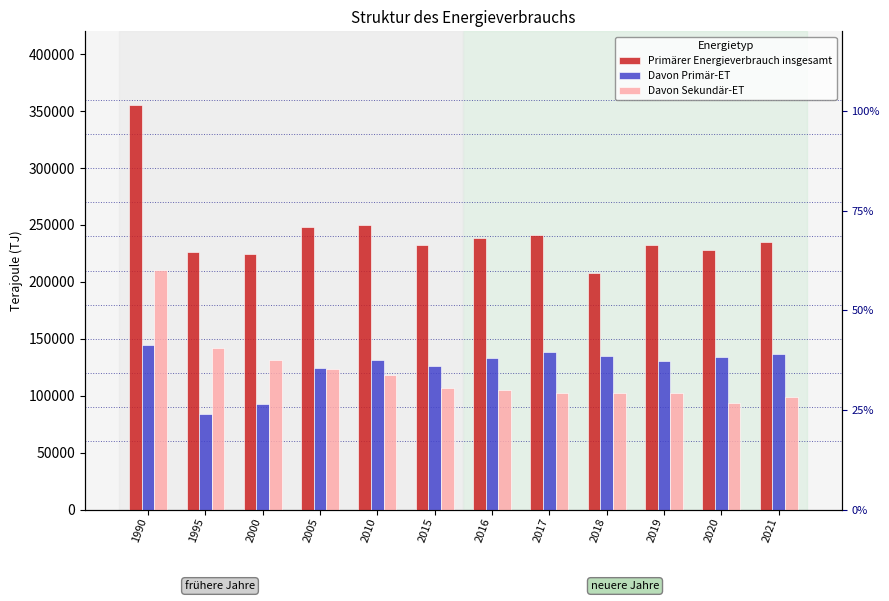

List the labels in order of Primärer Energieverbrauch insgesamt value, smallest first.

2018, 2000, 1995, 2020, 2015, 2019, 2021, 2016, 2017, 2005, 2010, 1990